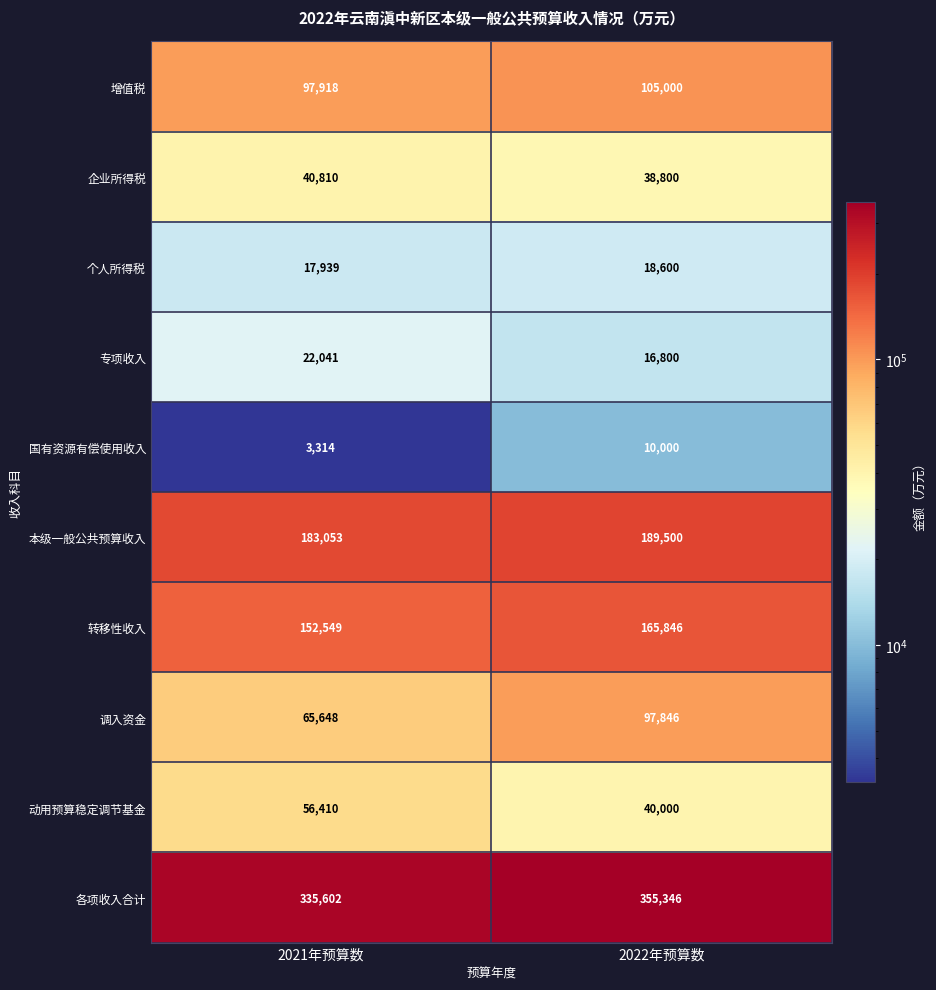

At how many categories does at least one series exceed 292725?

2